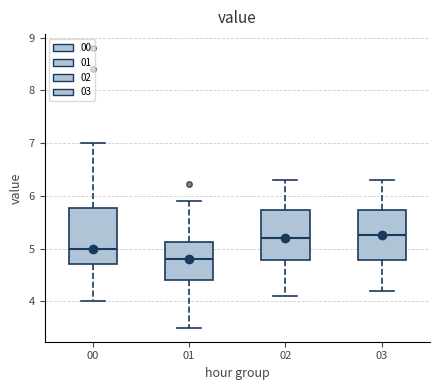

Where is the lower edge of the box at x = 03 on the y-axis? The values are not printed on the chart, so give them approximately, as read against the axis.

4.8